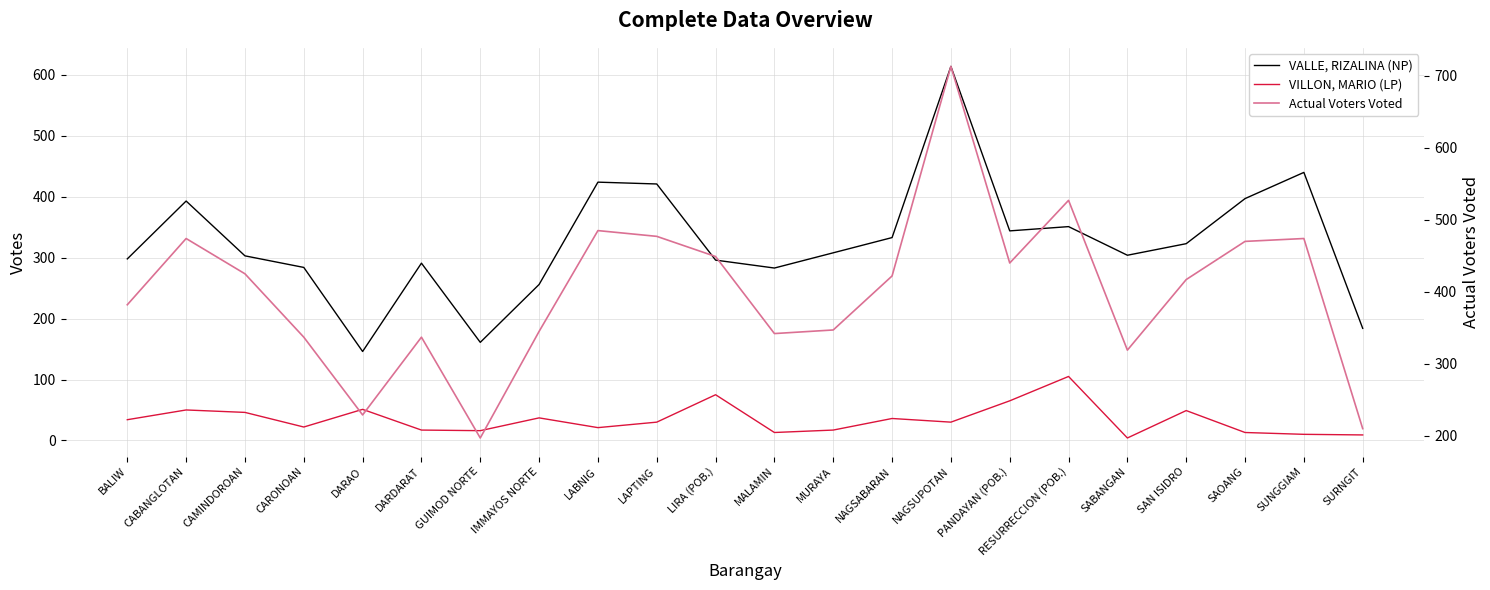

What is the sum of the VILLON, MARIO (LP) values at SUNGGIAM and SAN ISIDRO?

59